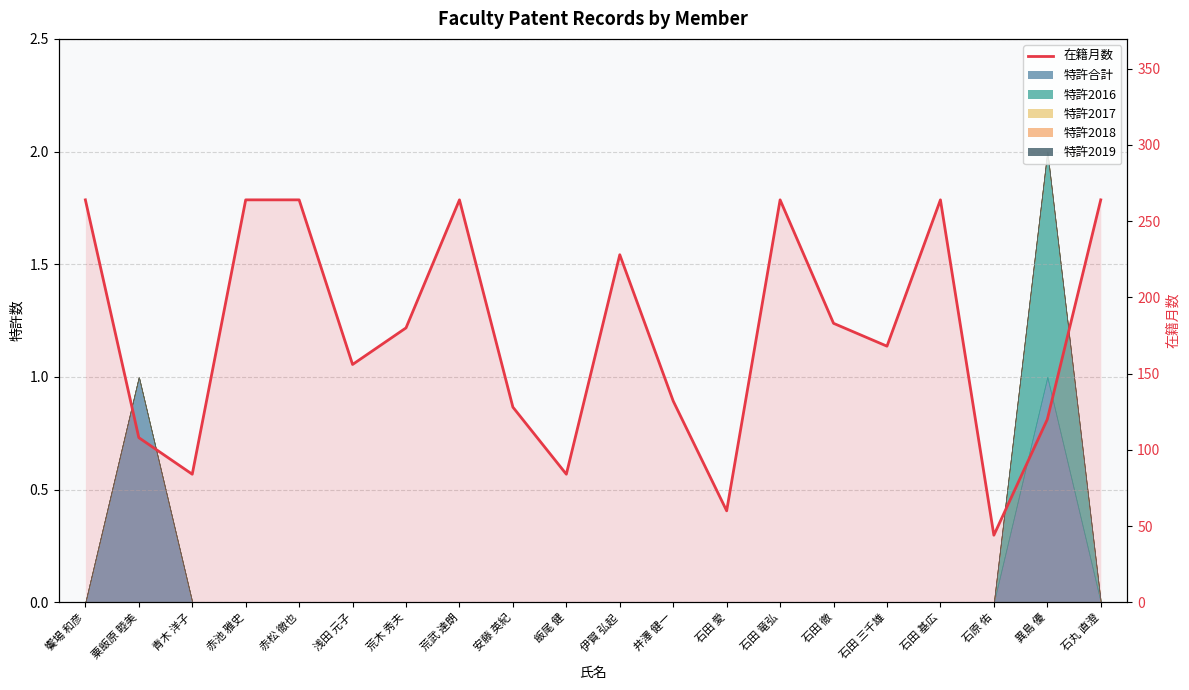

List the labels in order of value, smallest first.

石原 佑, 石田 愛, 青木 洋子, 飯尾 健, 粟飯原 睦美, 異島 優, 安藤 英紀, 井澤 健一, 浅田 元子, 石田 三千雄, 荒木 秀夫, 石田 徹, 伊賀 弘起, 饗場 和彦, 赤池 雅史, 赤松 徹也, 荒武 達朗, 石田 竜弘, 石田 基広, 石丸 直澄